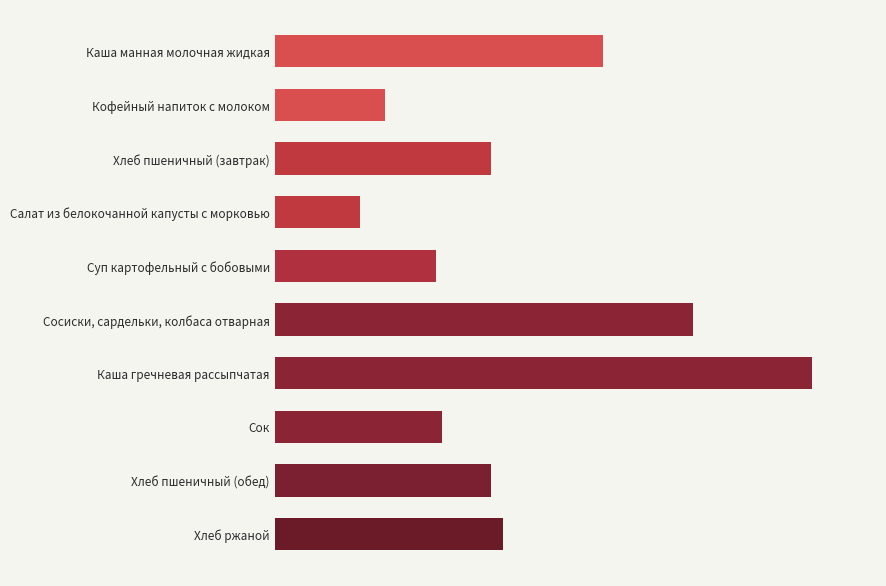

Which category has the highest value across all series?

Каша гречневая рассыпчатая